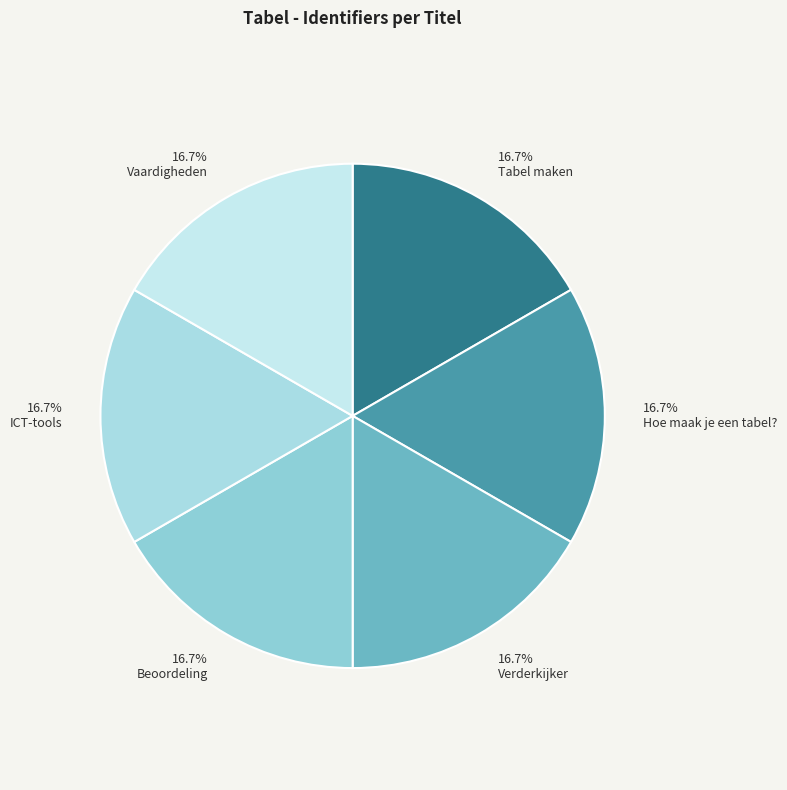

Is there any slice that represents more than half of the pie?

No